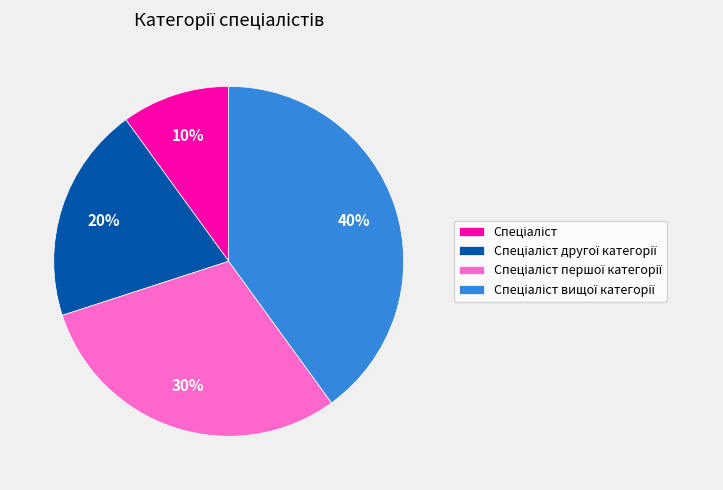

Is there any slice that represents more than half of the pie?

No